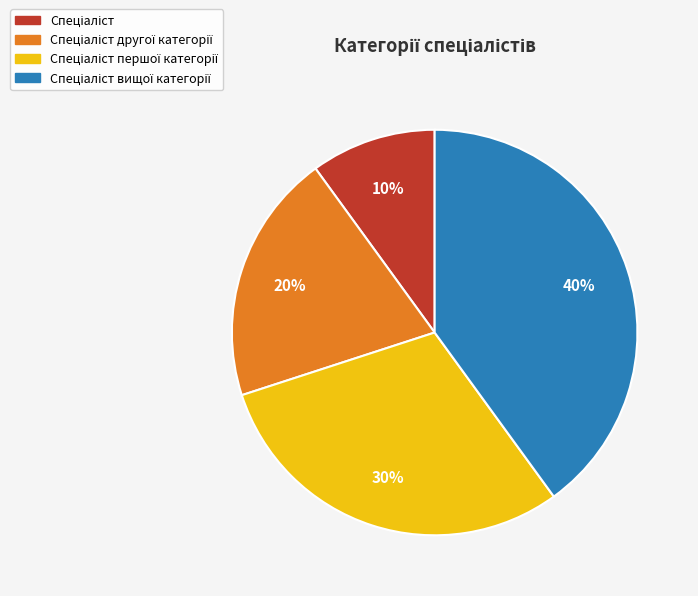

To the nearest percent, what is the average slice percentage?

25%